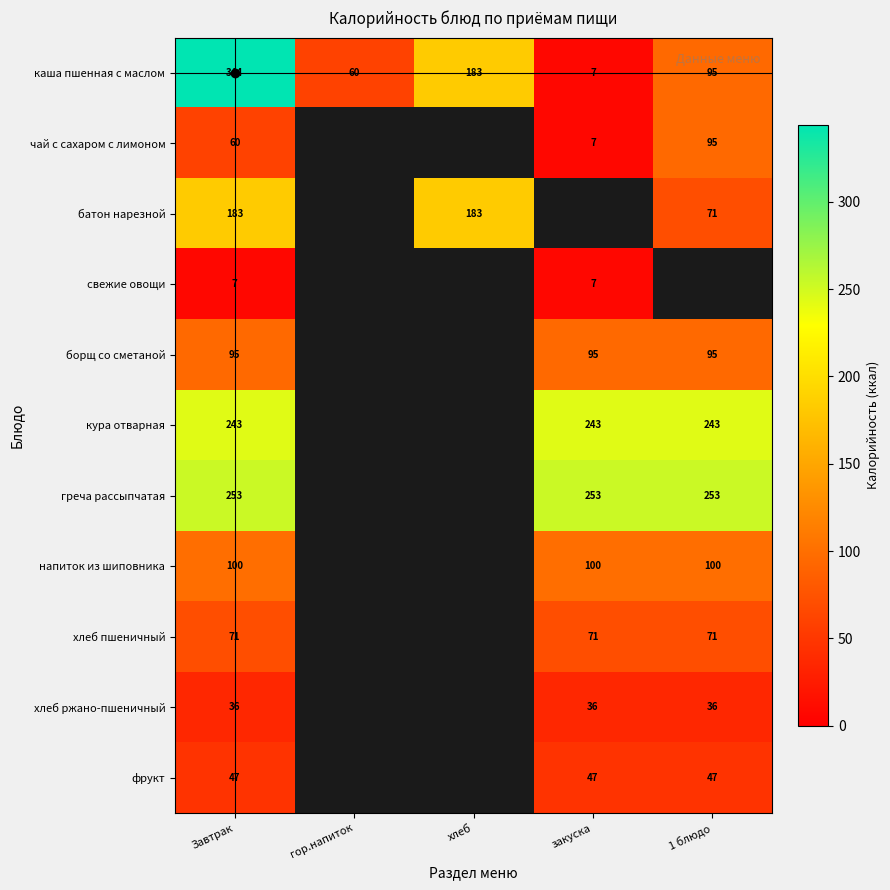

The value of каша пшенная с маслом at Завтрак is 344. True or false?

True